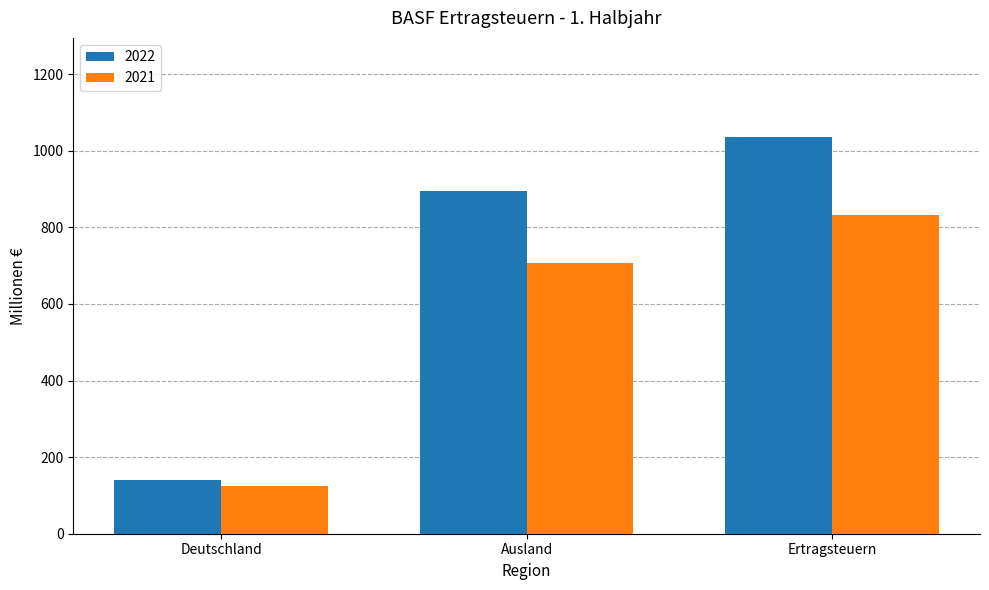

How many bars are there in each group?

2